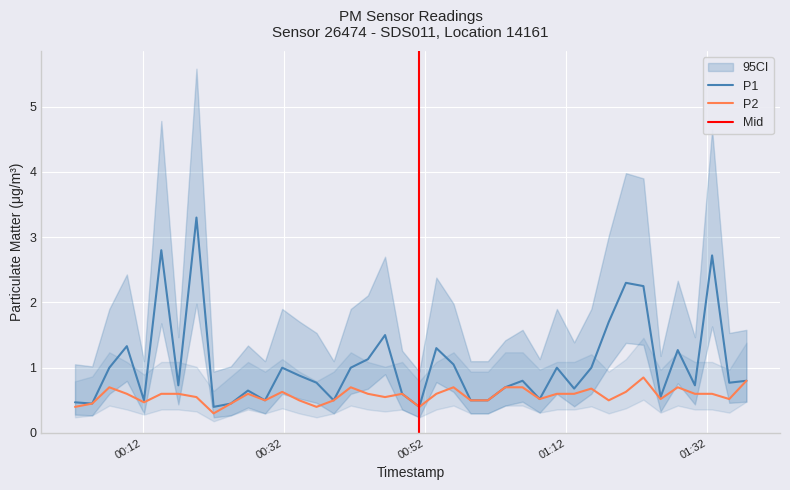

What is the minimum value for P2?

0.3